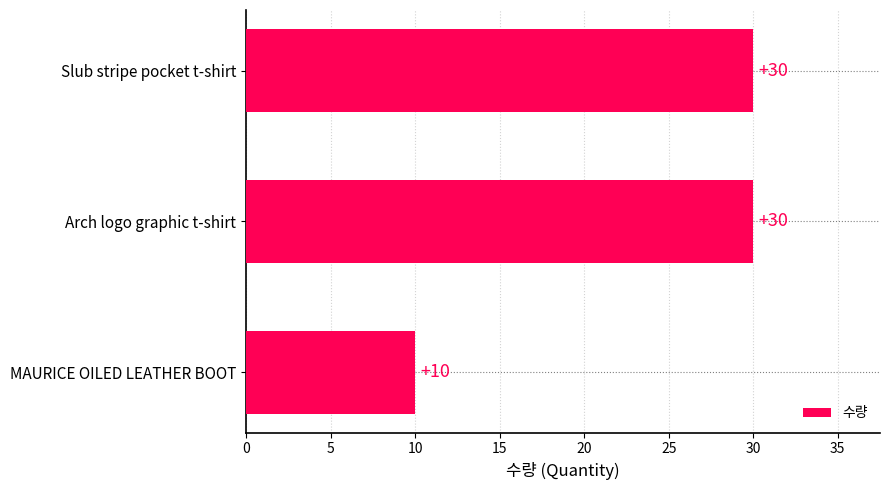

The chart shows a value of 30 at Arch logo graphic t-shirt. True or false?

True